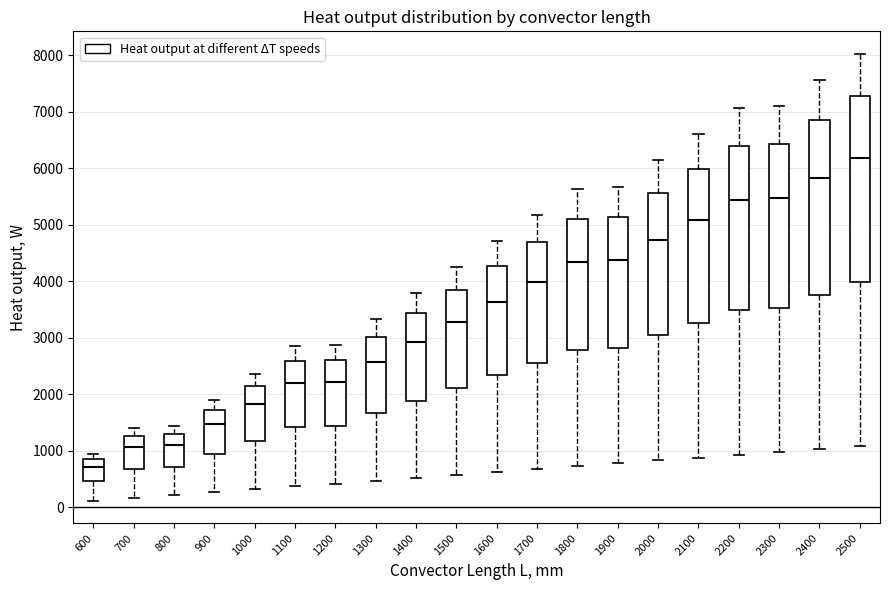

Where does the upper whisker of the box at x = 1700 end on the y-axis? The values are not printed on the chart, so give them approximately, as read against the axis.

5200